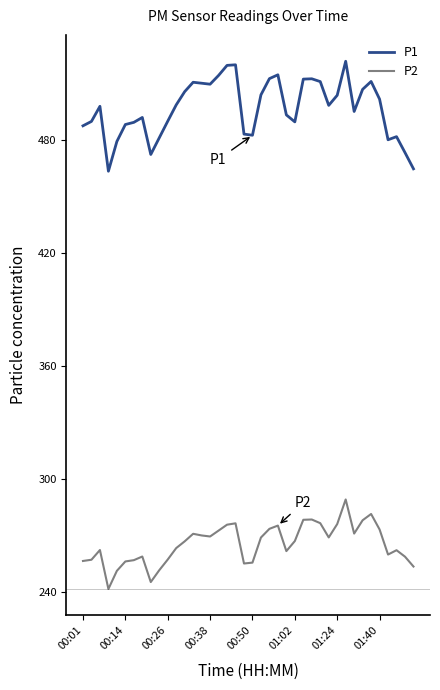

How many values in the P1 series are below 498?

20